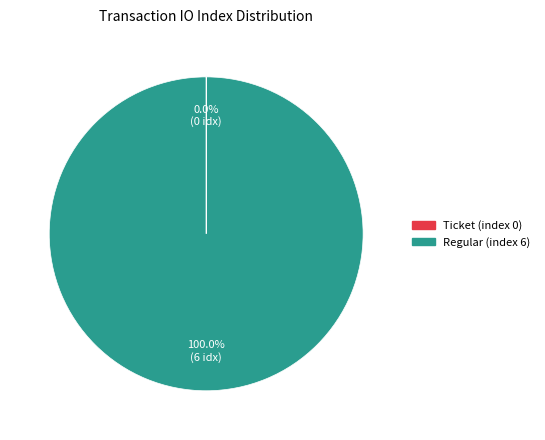

Is there a majority slice in this chart?

Yes